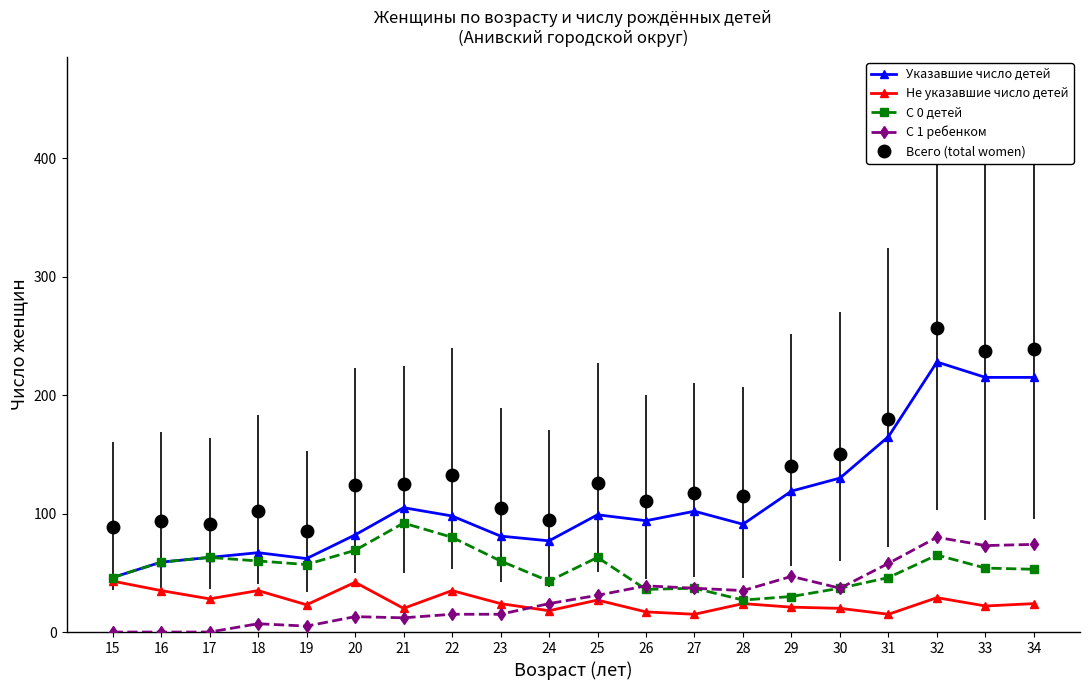

Does the chart display data point markers on the line(s)?

Yes